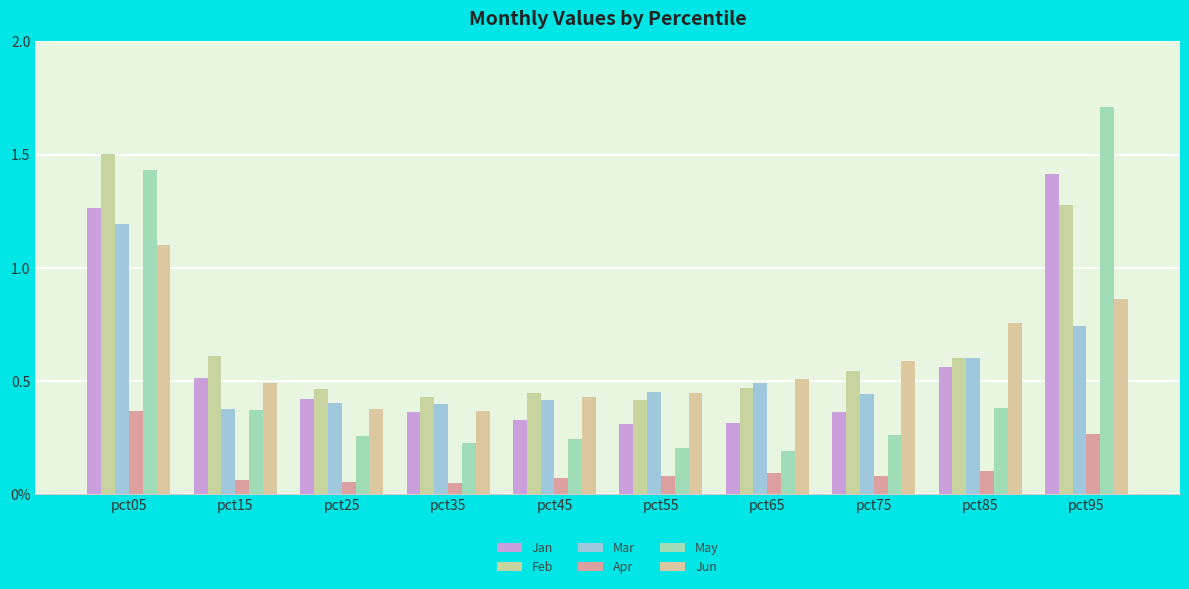

What is the total value across all series at pct35?

1.8